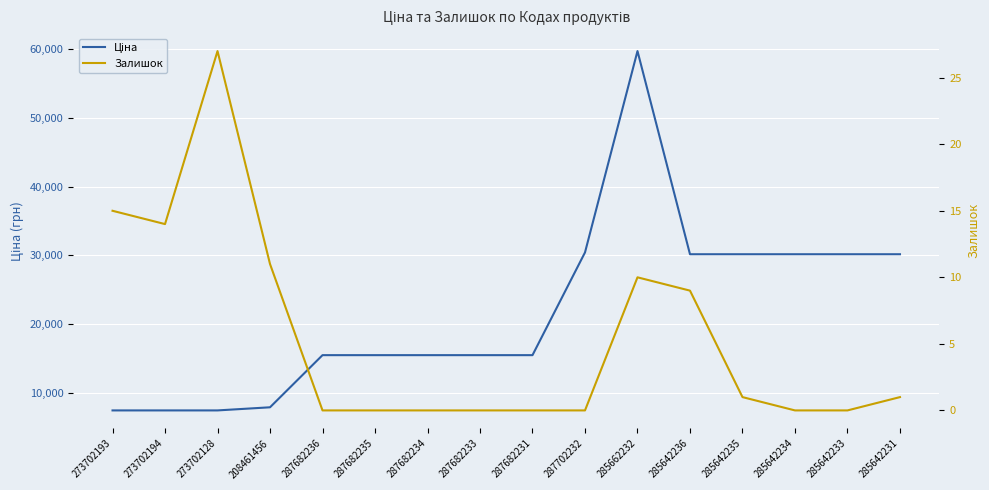

Which series has the largest total across all categories?

Ціна